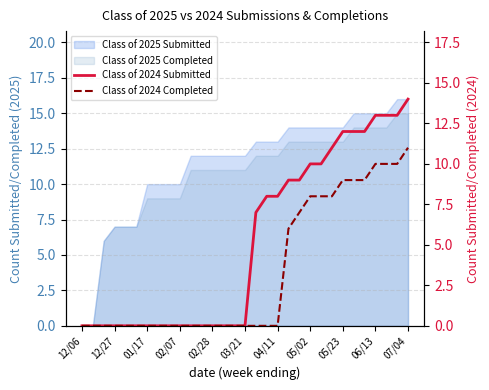

Reading left to right, list all the values displayed in this chart.

Class of 2024 Submitted: 0	0	0	0	0	0	0	0	0	0	0	0	0	0	0	0	7	8	8	9	9	10	10	11	12	12	12	13	13	13	14
Class of 2024 Completed: 0	0	0	0	0	0	0	0	0	0	0	0	0	0	0	0	0	0	0	6	7	8	8	8	9	9	9	10	10	10	11